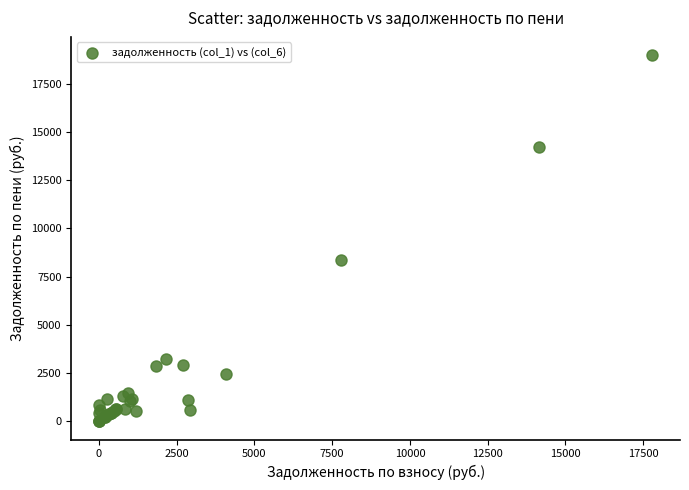

What Y value in the scatter plot is closest to 9495?

8346.2